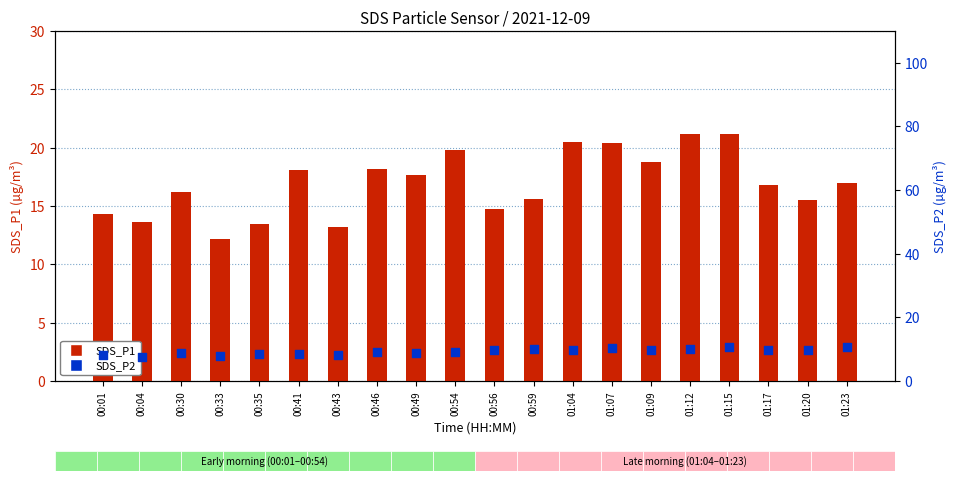

Which series reaches the maximum Y coordinate?

SDS_P1